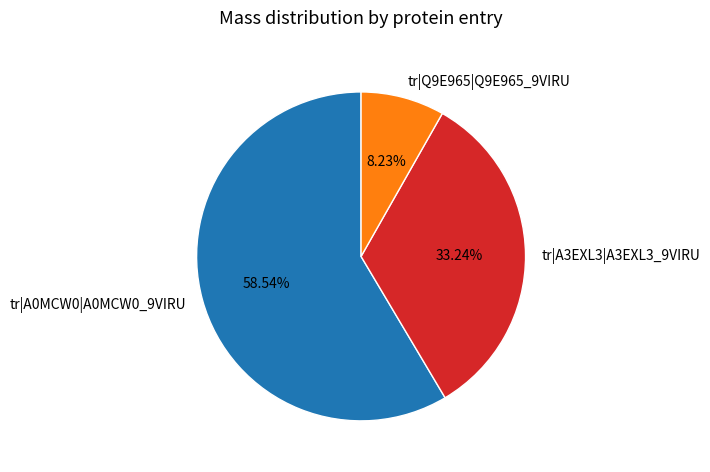

To the nearest percent, what is the combined percentage of tr|A3EXL3|A3EXL3_9VIRU and tr|A0MCW0|A0MCW0_9VIRU?

92%